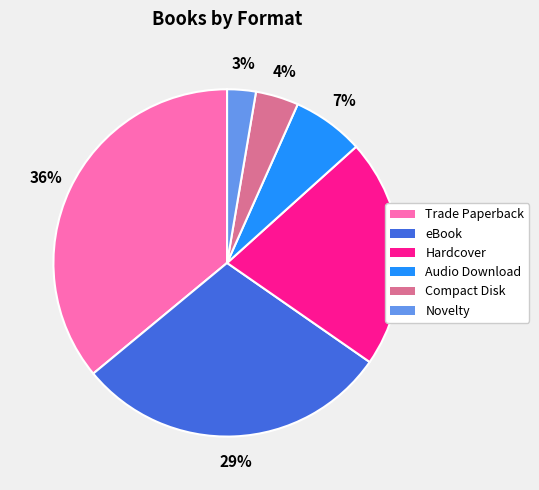

Is there any slice that represents more than half of the pie?

No